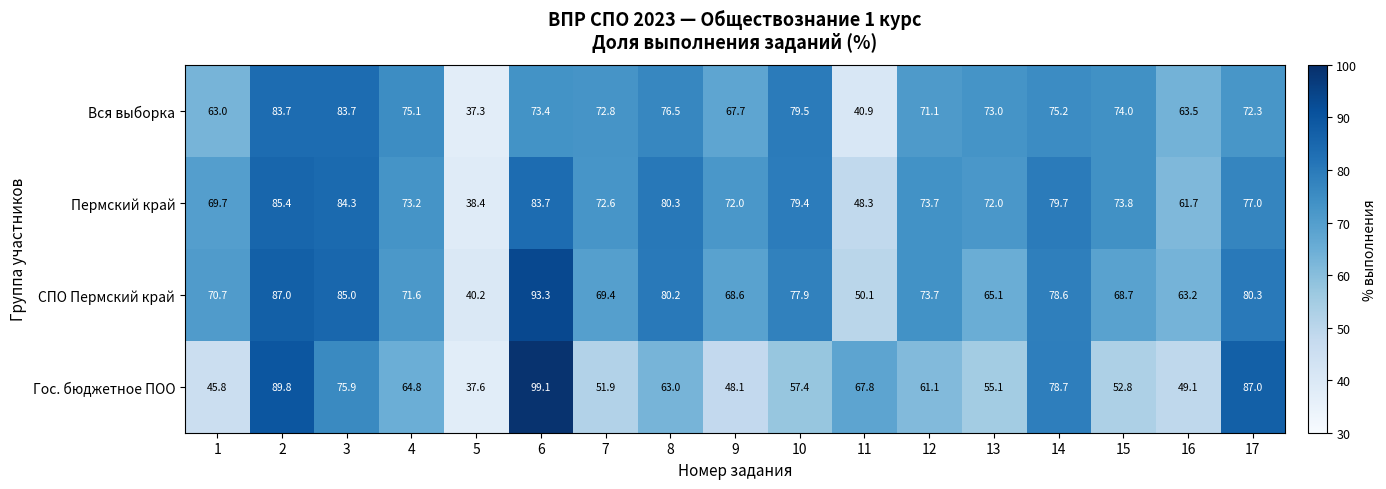

Count the number of categories in the chart.

17